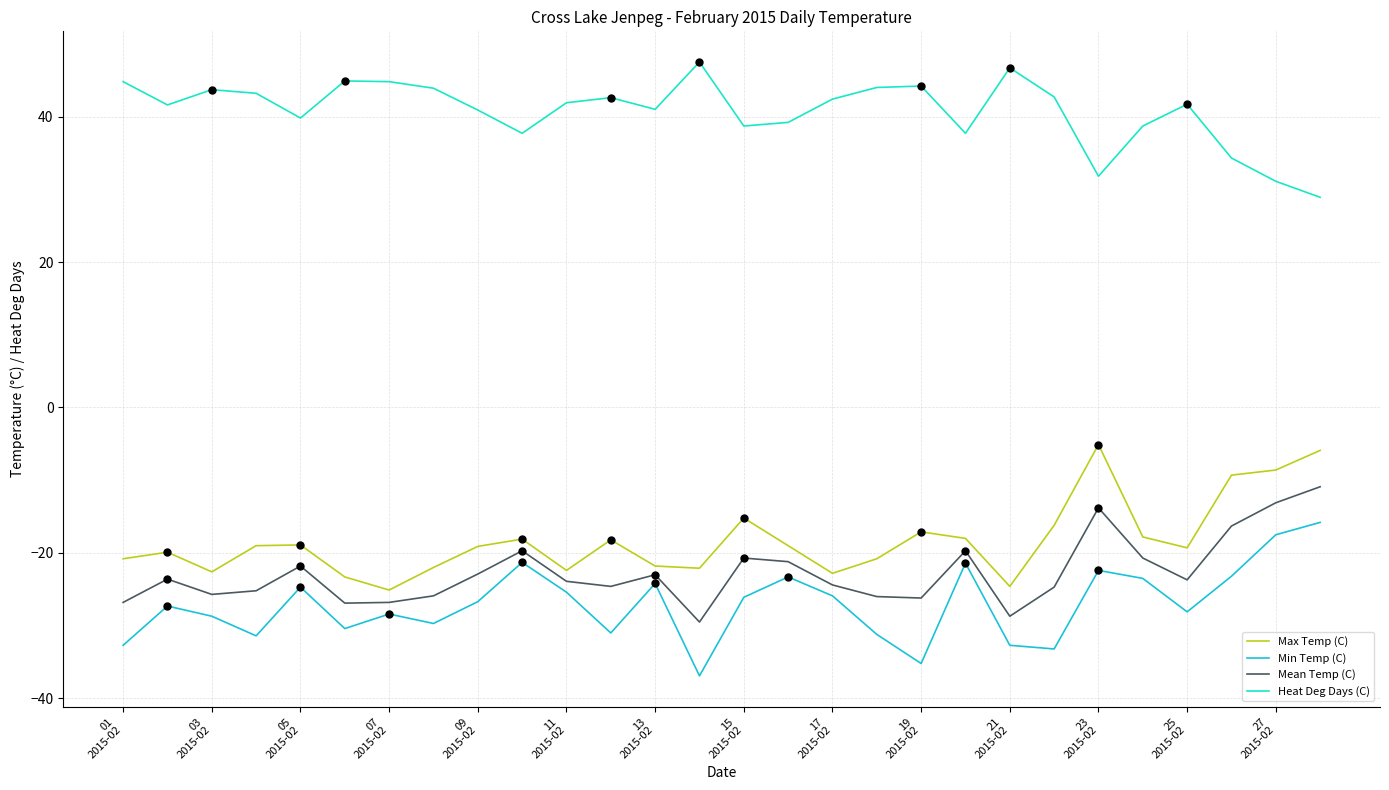

What is the highest value of the Mean Temp (C) series?

-10.9